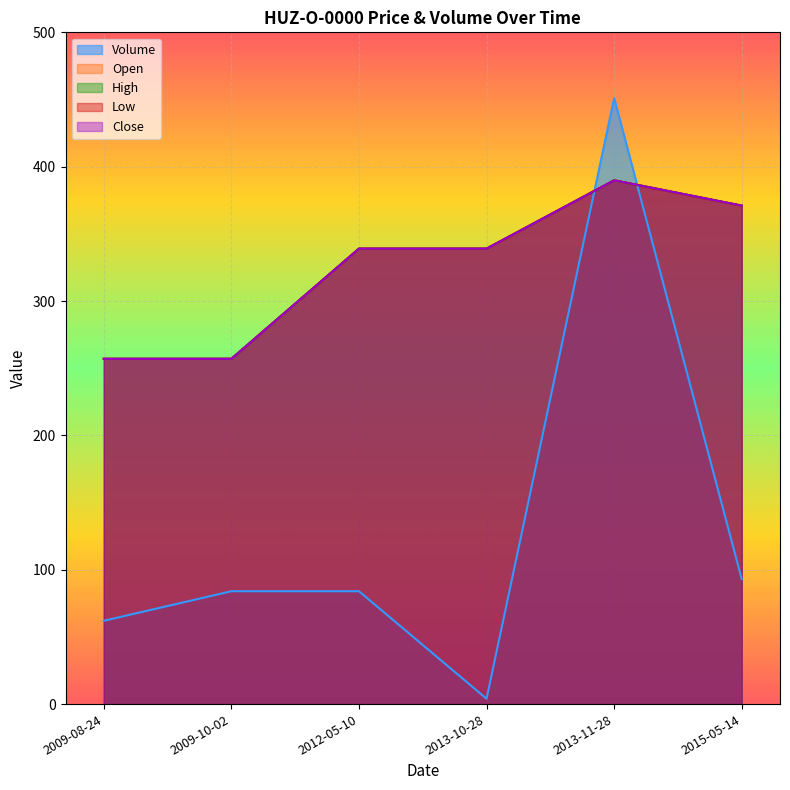

What is the difference between the Close values at 2015-05-14 and 2013-11-28?

18.9